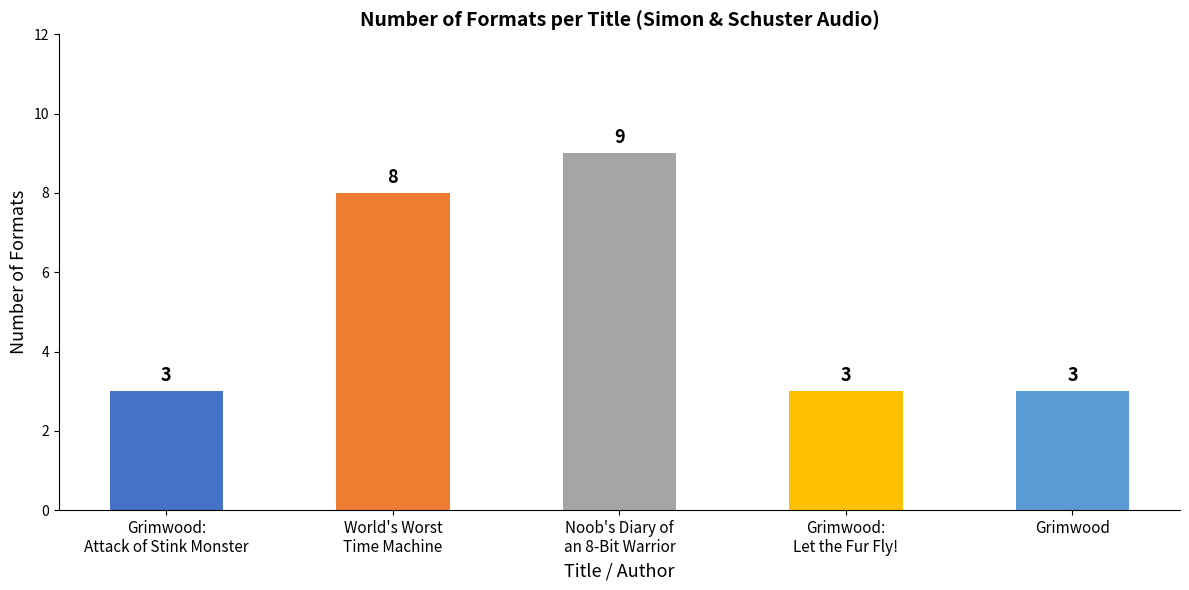

The chart shows a value of 3 at Grimwood. True or false?

True